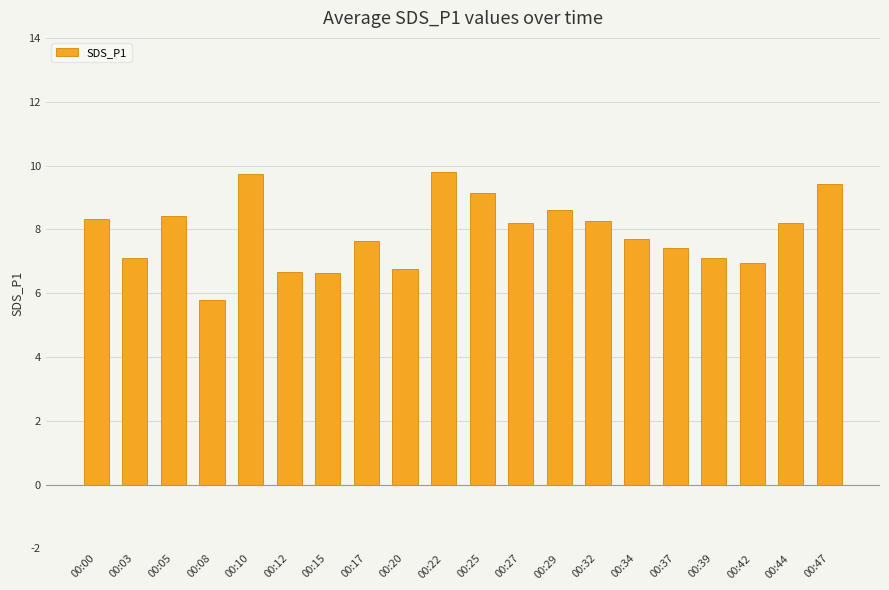

What is the value of the 7th bar from the left?

6.6